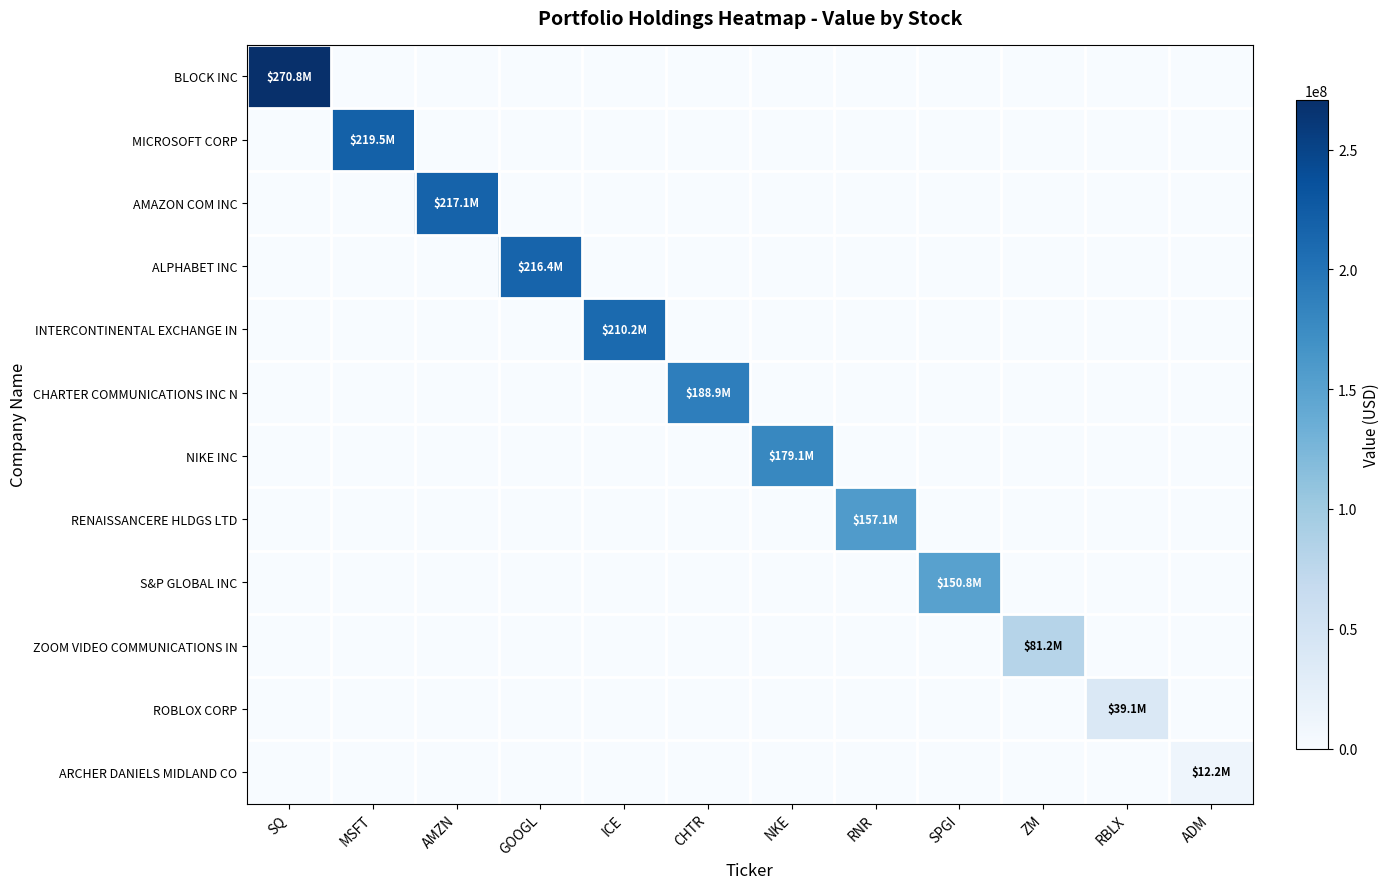

Which series has the widest spread of values?

BLOCK INC